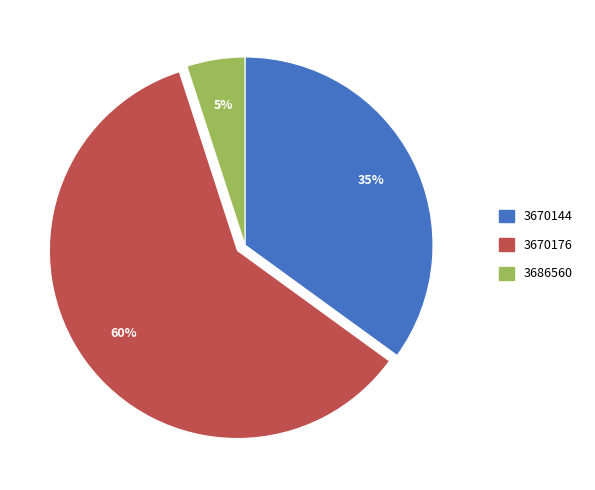

Is it true that 3670176 is 60% of the pie?

True